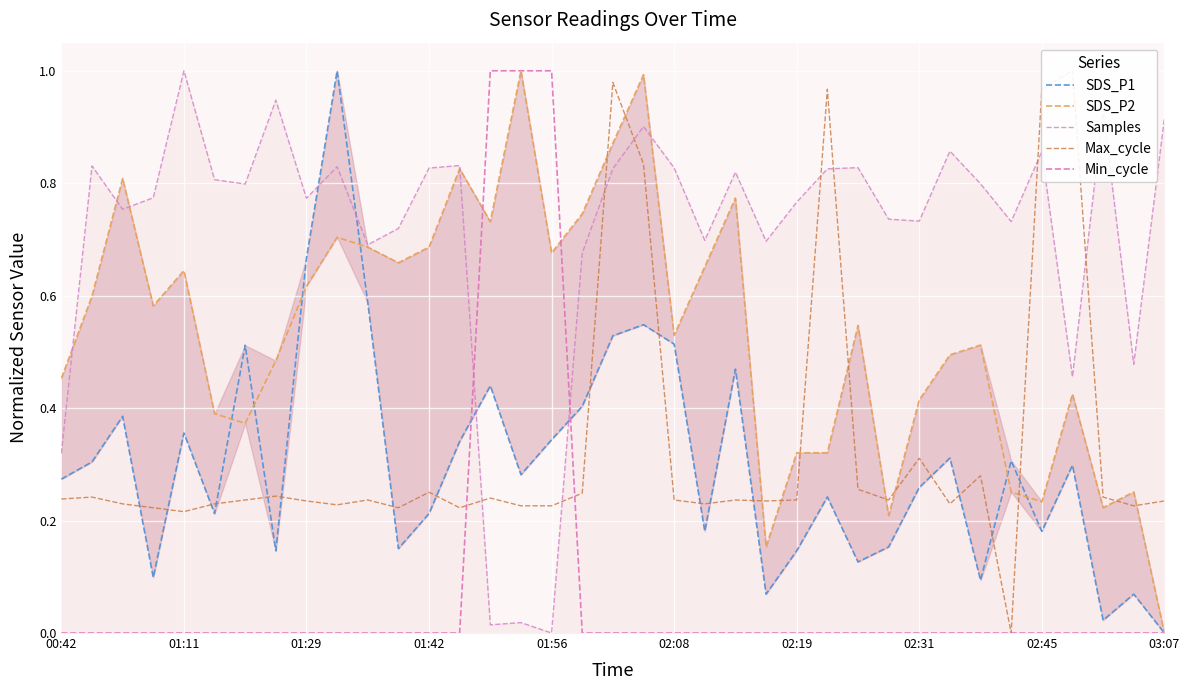

Which series has the widest spread of values?

SDS_P1